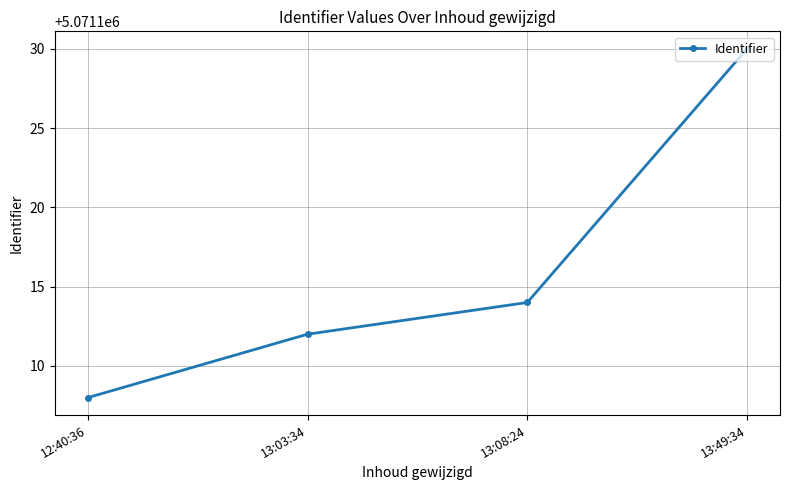

What position from the left is 13:03:34?

2